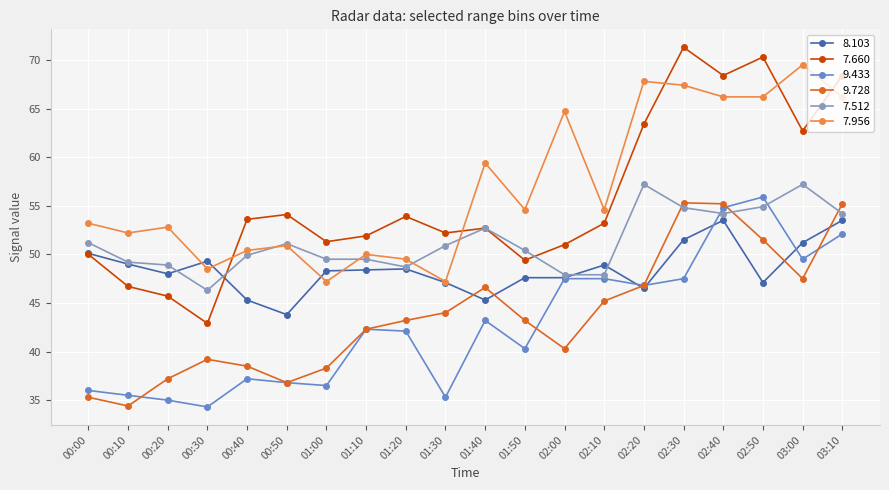

True or false: 7.956 has more than 1 points higher than both neighbors.

True